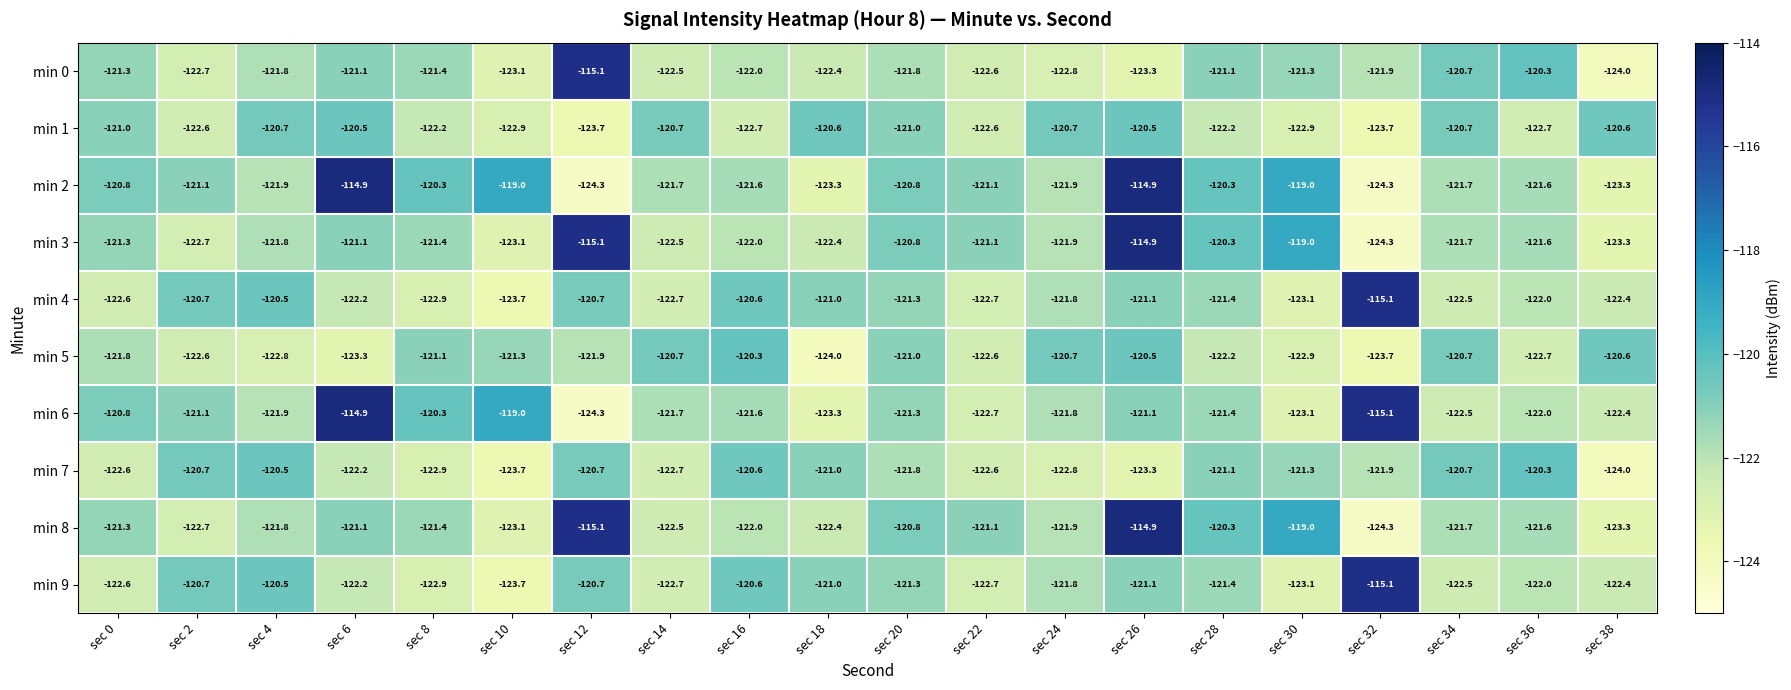

What is the sum of all min 5 values?

-2437.4